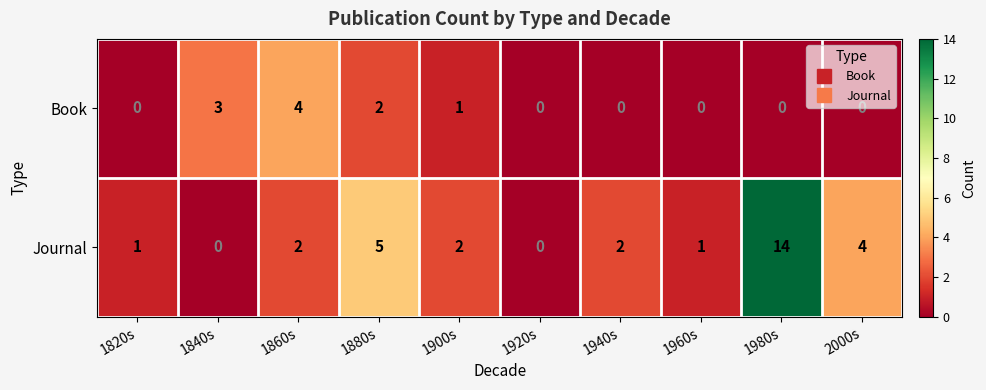

What is the difference between the second highest and second lowest values in the Journal series?

5